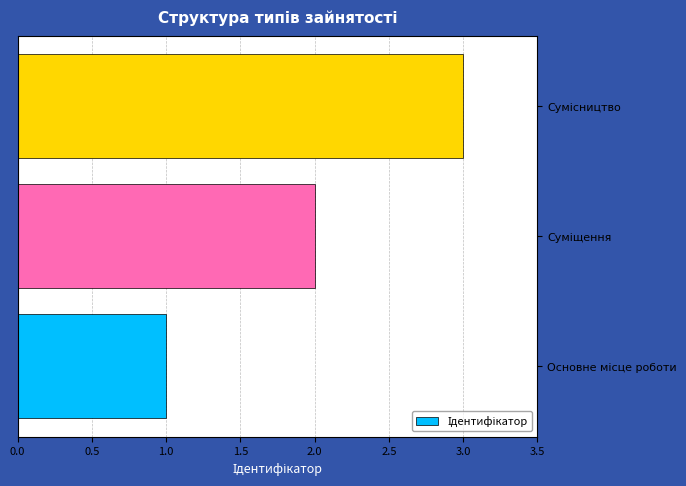

How many categories are shown in the chart?

3